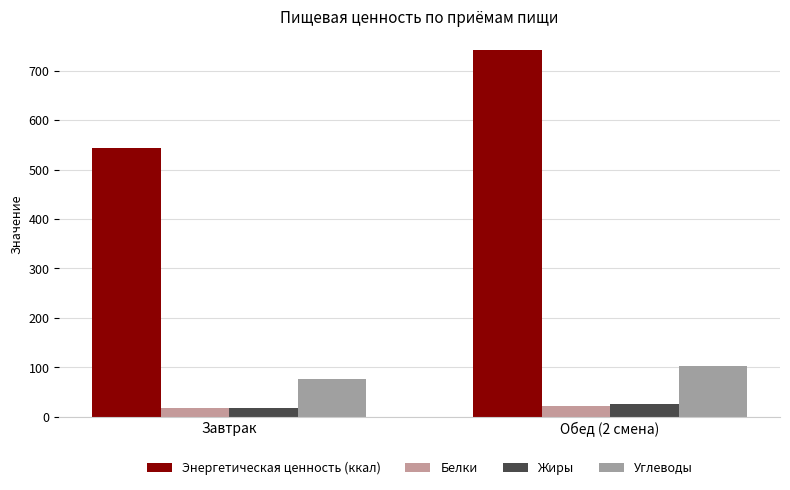

What is the minimum value for Белки?

18.4